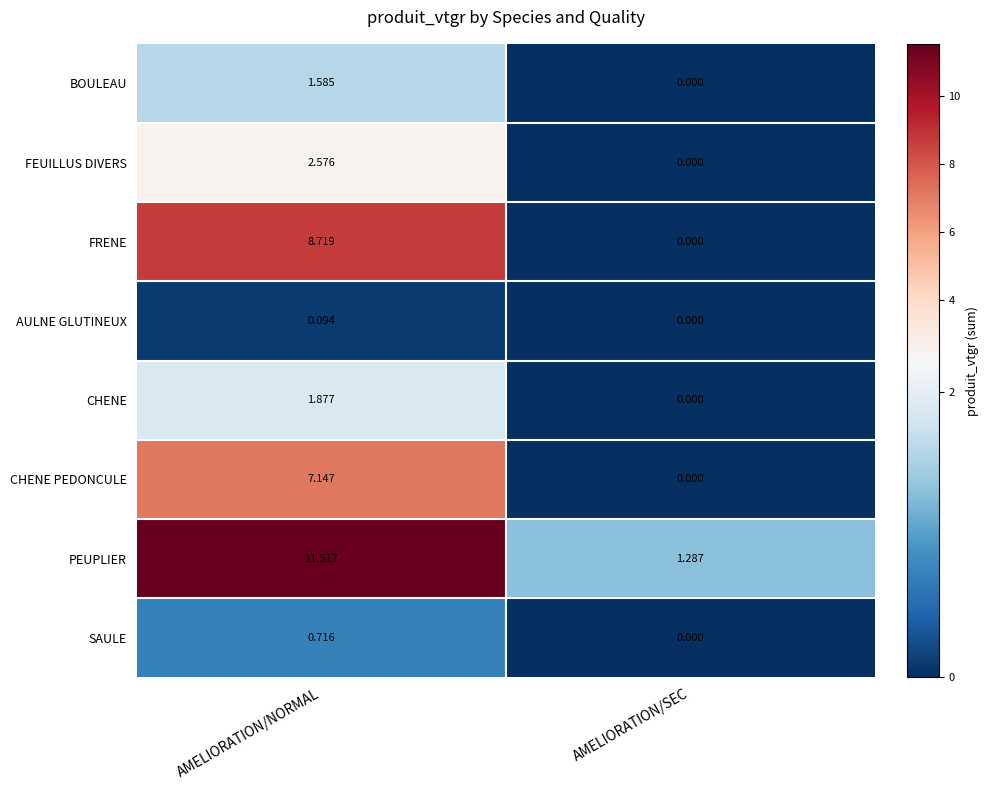

Which label corresponds to the smallest value in the chart?

AMELIORATION/SEC